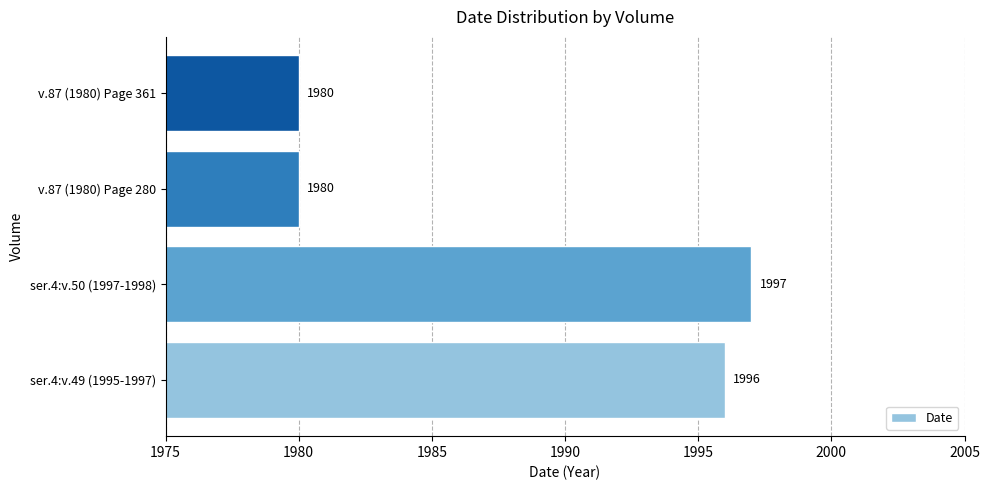

What is the difference between the maximum and minimum values?

17